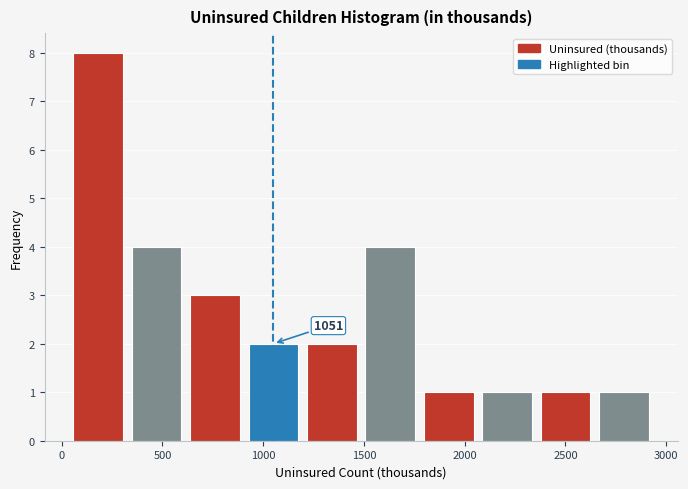

Over which range of the x-axis is the bar tallest?

50 to 350